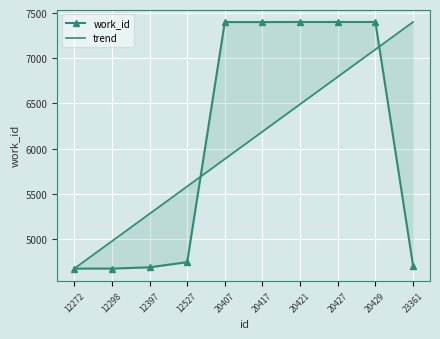

Between 12397 and 20427, which series saw the biggest shift?

work_id